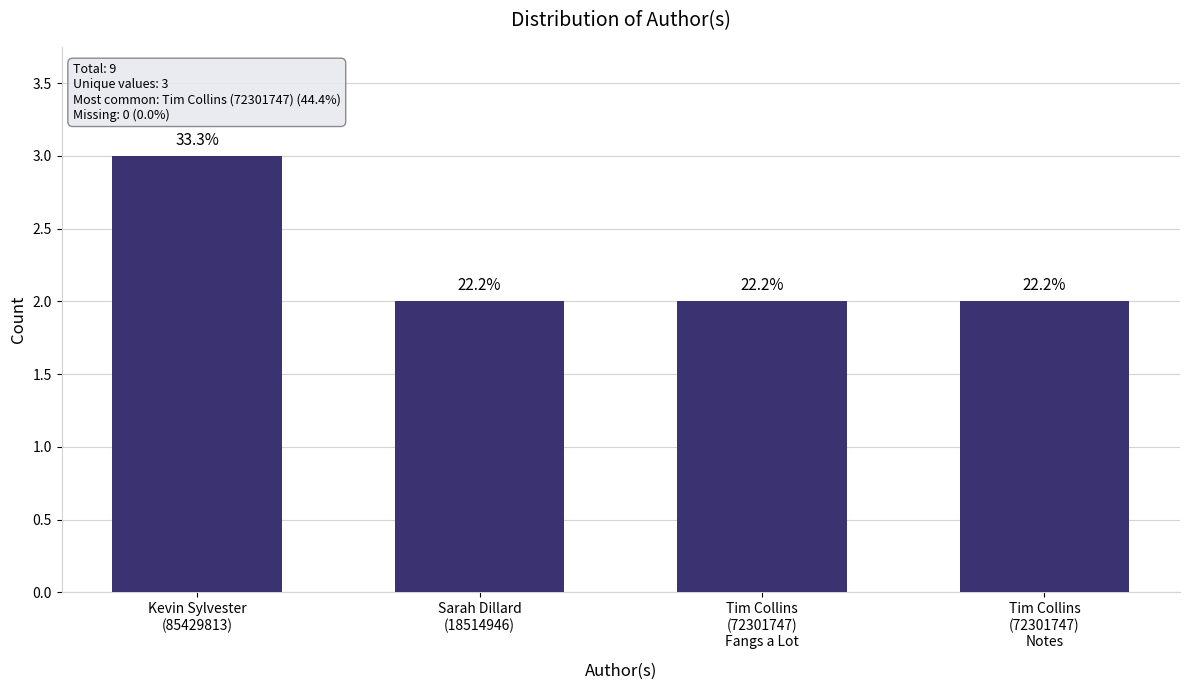

What is the difference between the values at Tim Collins
(72301747)
Fangs a Lot and Kevin Sylvester
(85429813)?

1